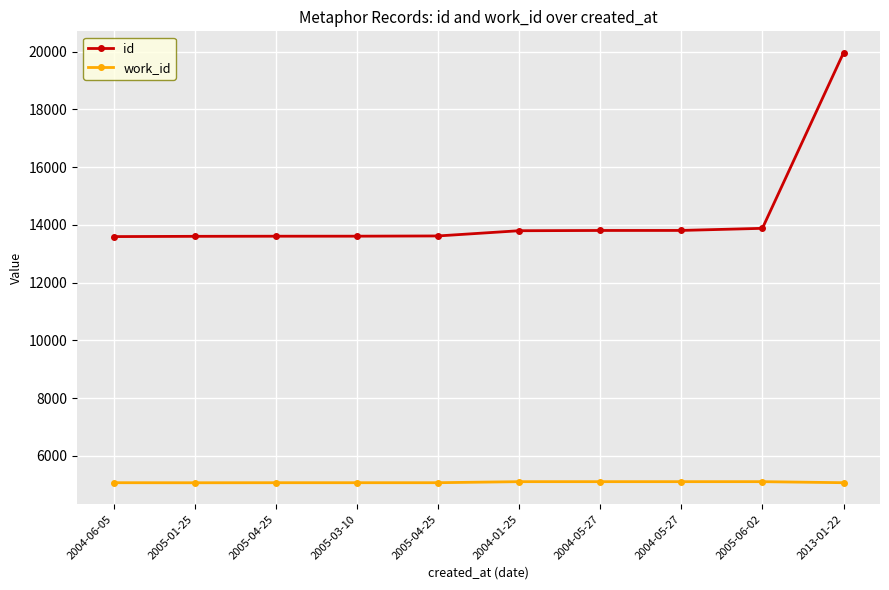

Reading right to left, extract all data points from this chart.

id: 19960	13881	13808	13807	13798	13617	13609	13608	13604	13595
work_id: 5070	5106	5106	5106	5106	5070	5070	5070	5068	5070